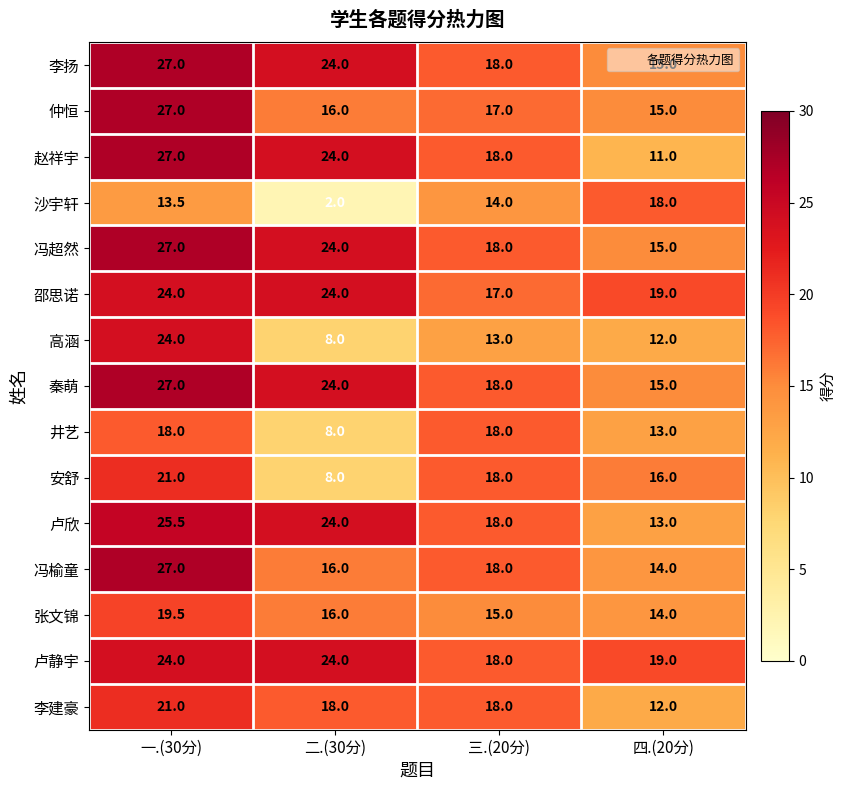

List the labels in order of 秦萌 value, smallest first.

四.(20分), 三.(20分), 二.(30分), 一.(30分)